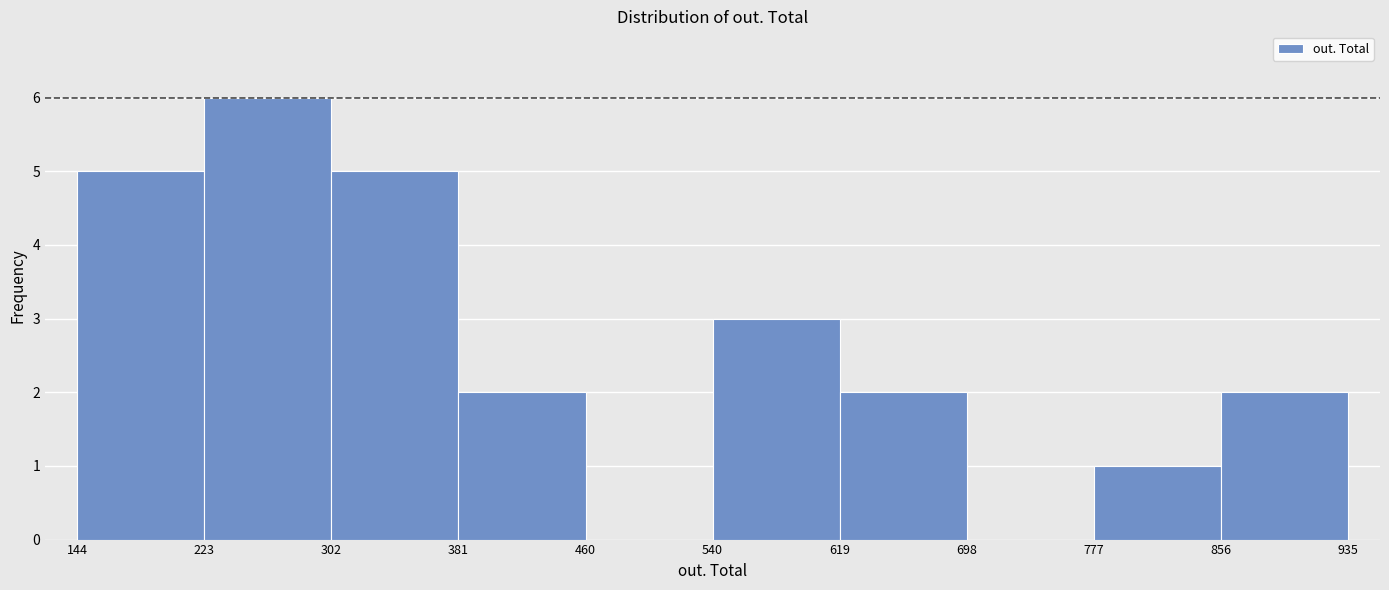

Reading left to right, transcribe this chart: for each bar, give the range it covers on the x-axis and its height. The values are not printed on the chart, so give them approximately, as read against the axis.

144 to 223: 5
223 to 302: 6
302 to 381: 5
381 to 460: 2
460 to 540: 0
540 to 619: 3
619 to 698: 2
698 to 777: 0
777 to 856: 1
856 to 935: 2